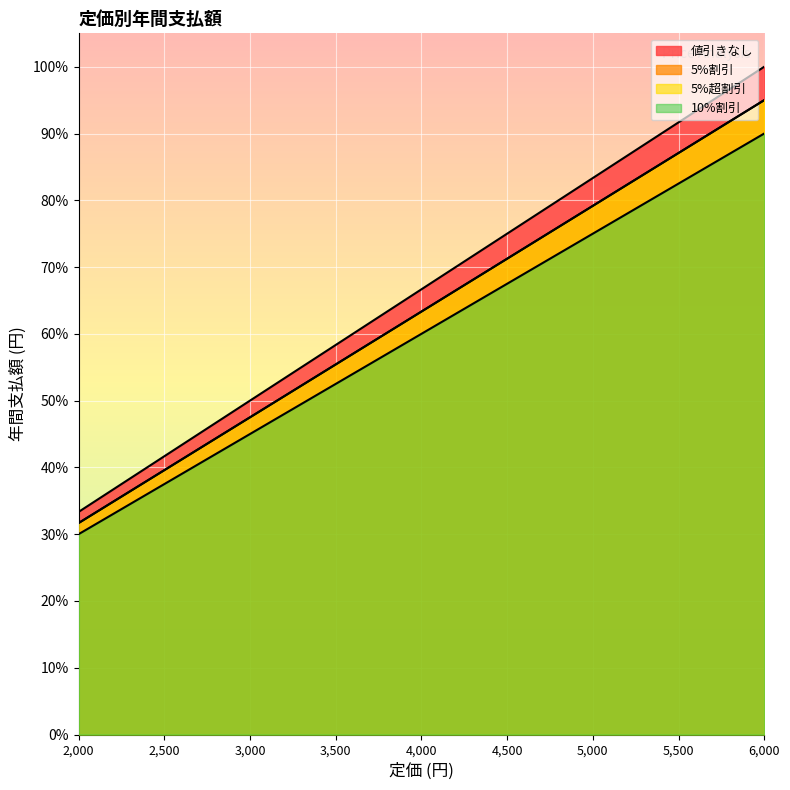

How many values in the 5%超割引 series are below 45599?

4